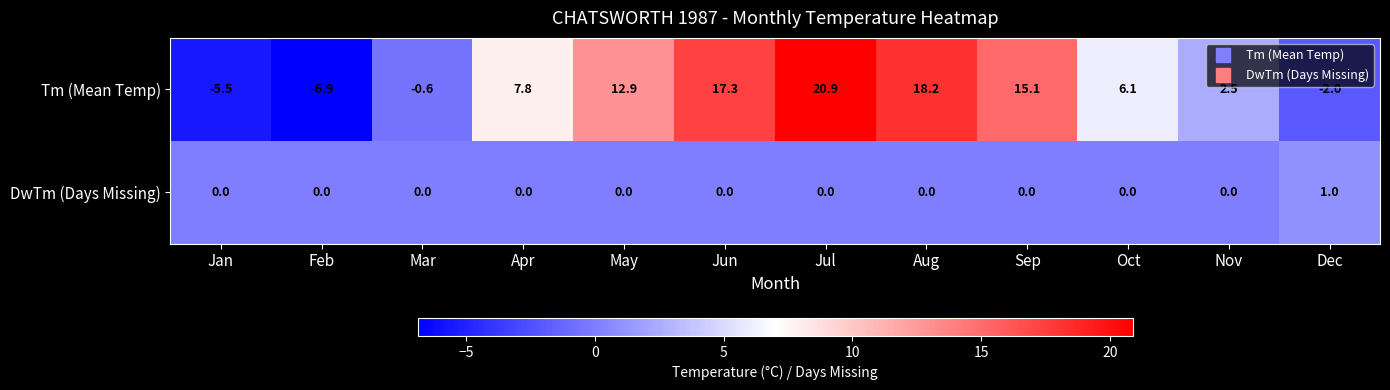

Where does the Tm (Mean Temp) series first go above 7?

Apr